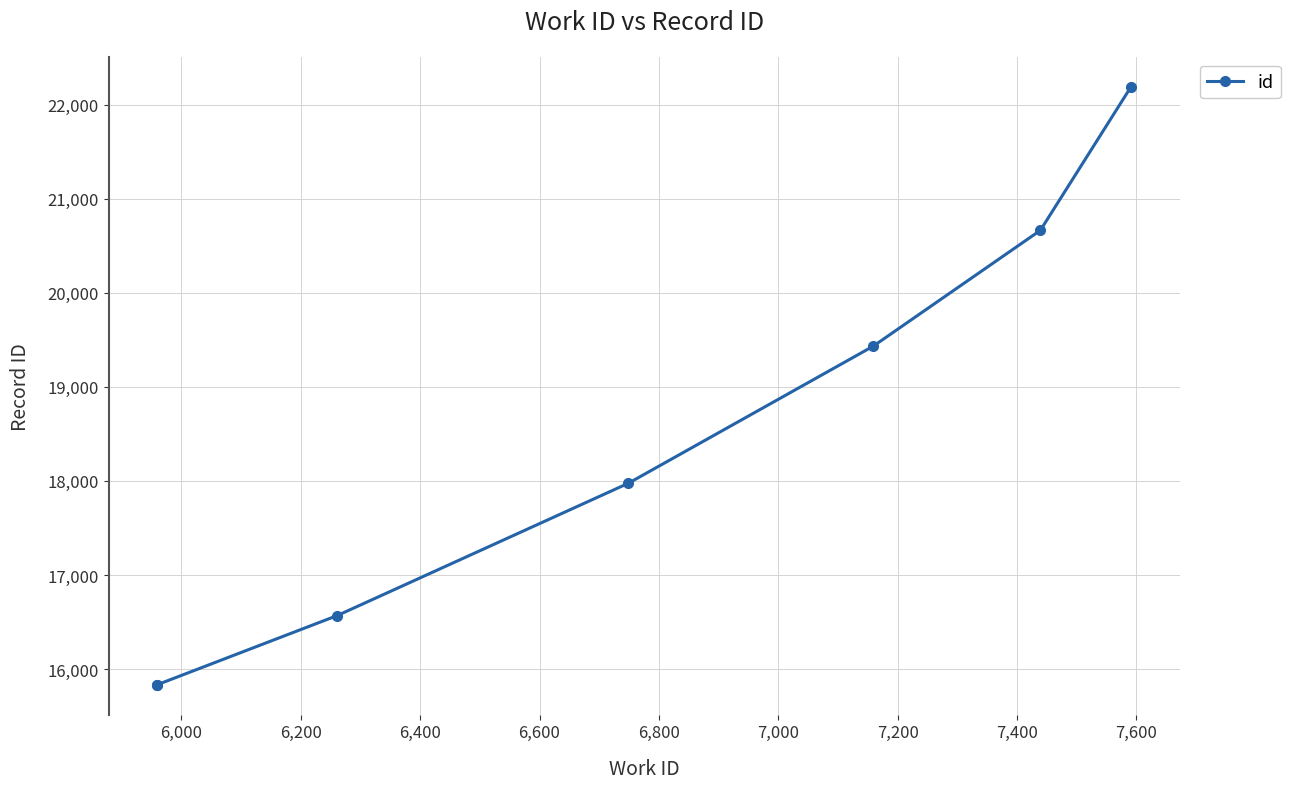

What is the change in value from 6,200 to 6,400?

+1408